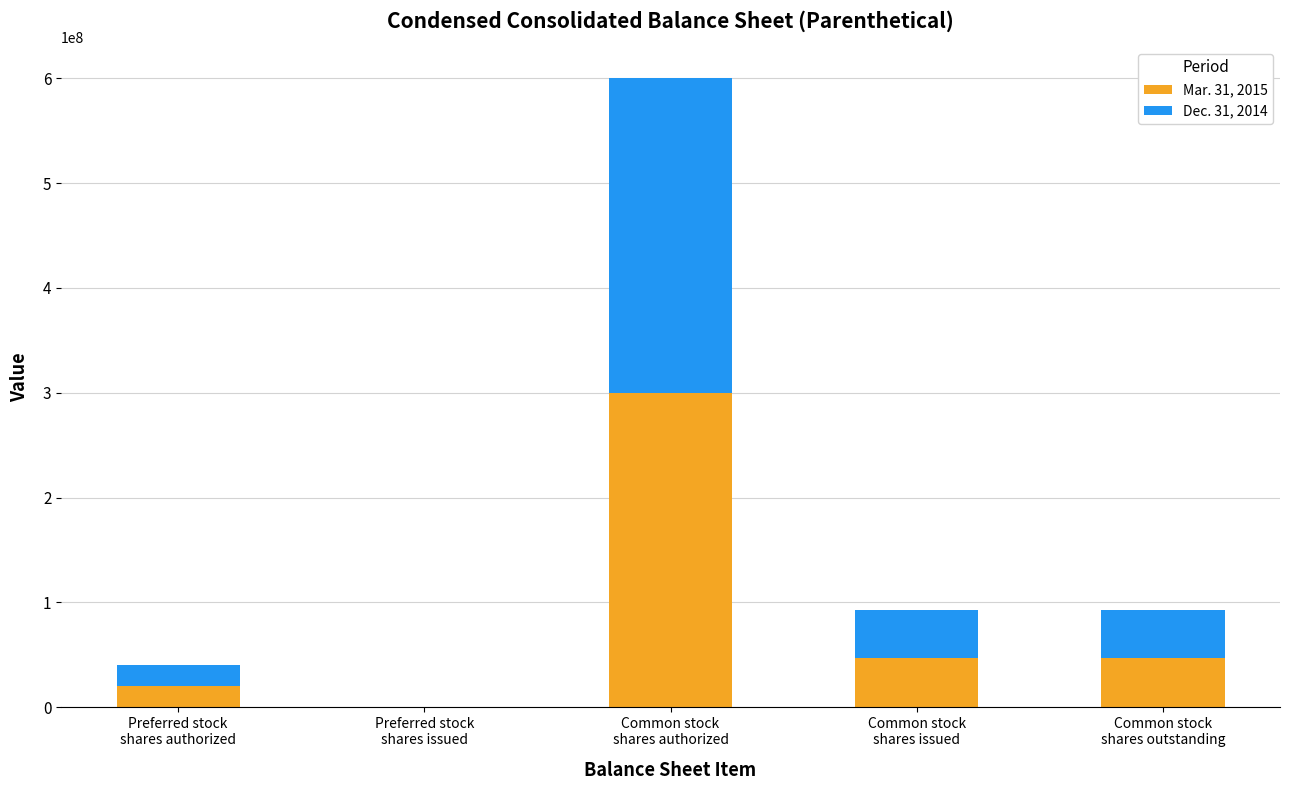

How many values in Mar. 31, 2015 are above zero?

4